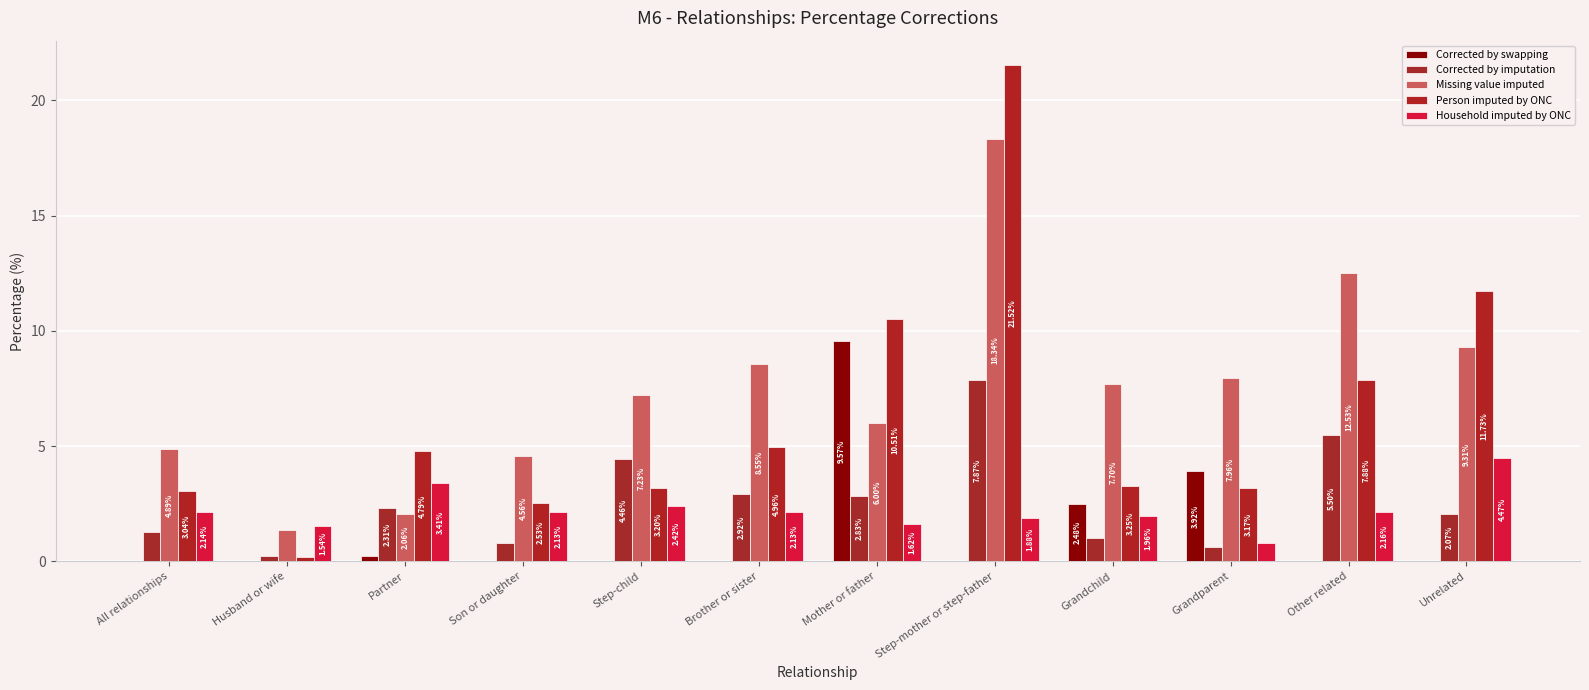

True or false: Household imputed by ONC has a value of 2.4 at Step-child.

True